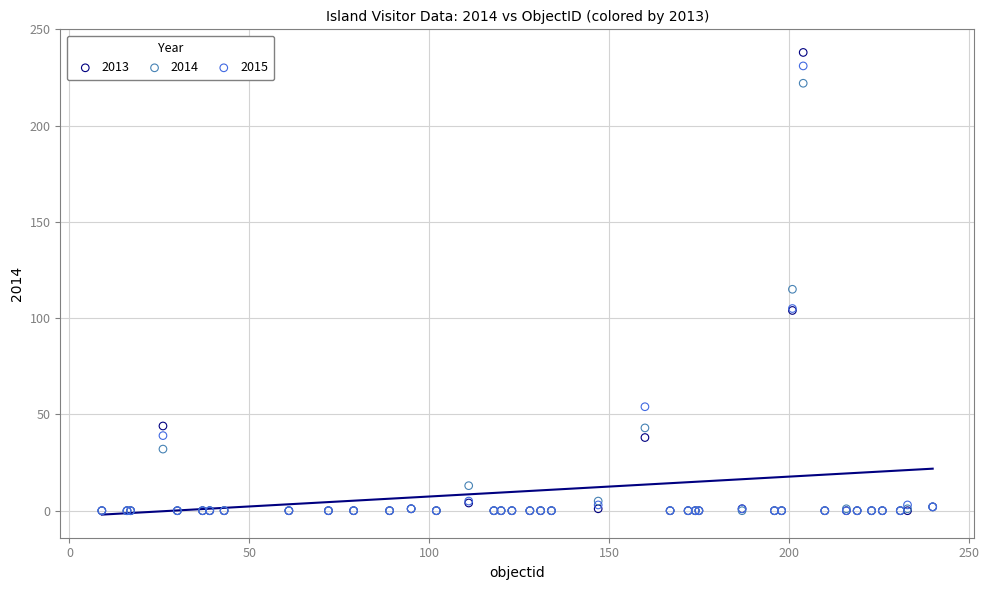

Which series contains the highest Y value?

2013